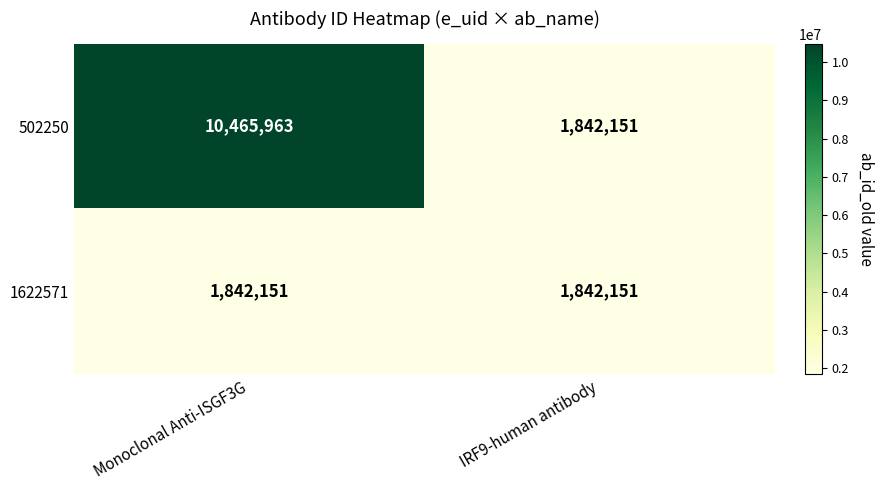

Reading left to right, extract all data points from this chart.

502250: 10465963	1842151
1622571: 1842151	1842151